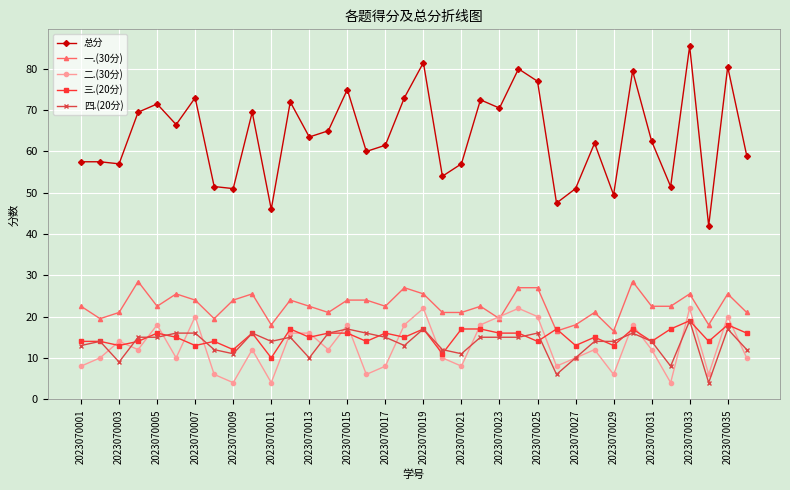

Which series has the largest total across all categories?

总分